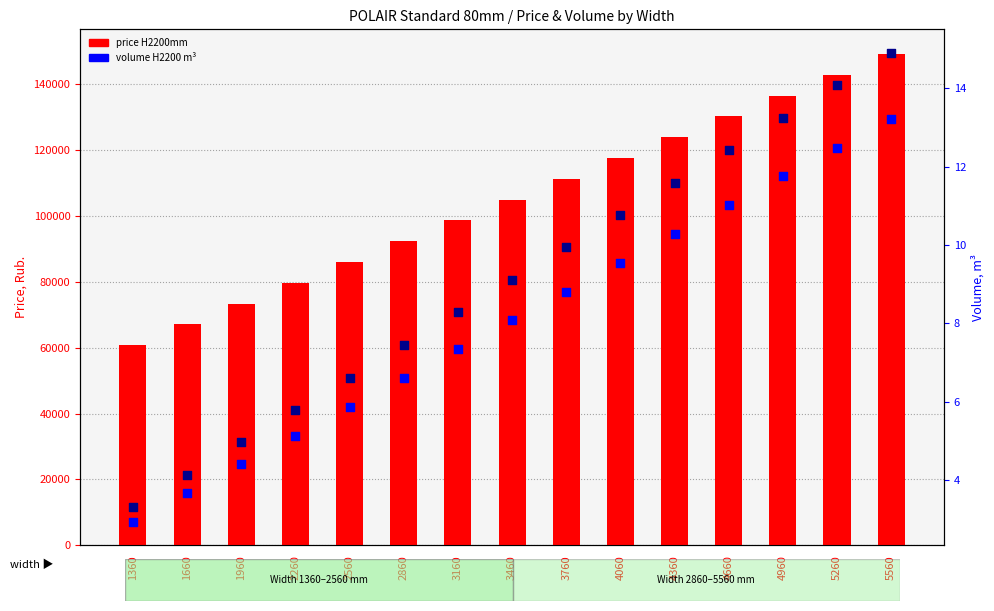

At how many categories does at least one series exceed 65804?

14